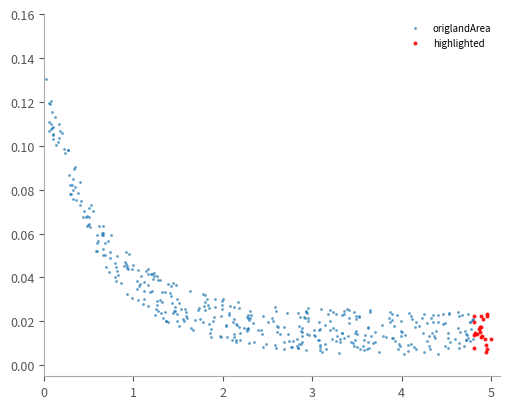

Which series has the widest spread of Y values?

origlandArea